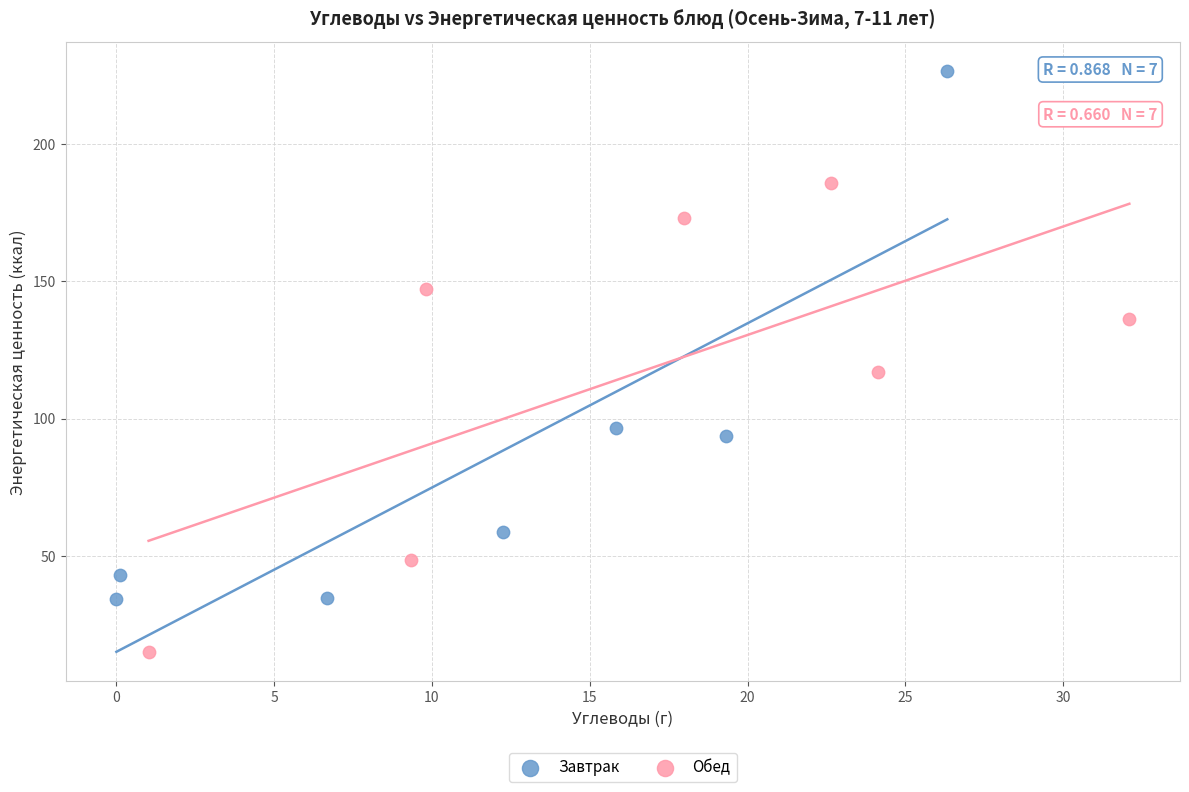

Which series reaches the minimum Y coordinate?

Обед